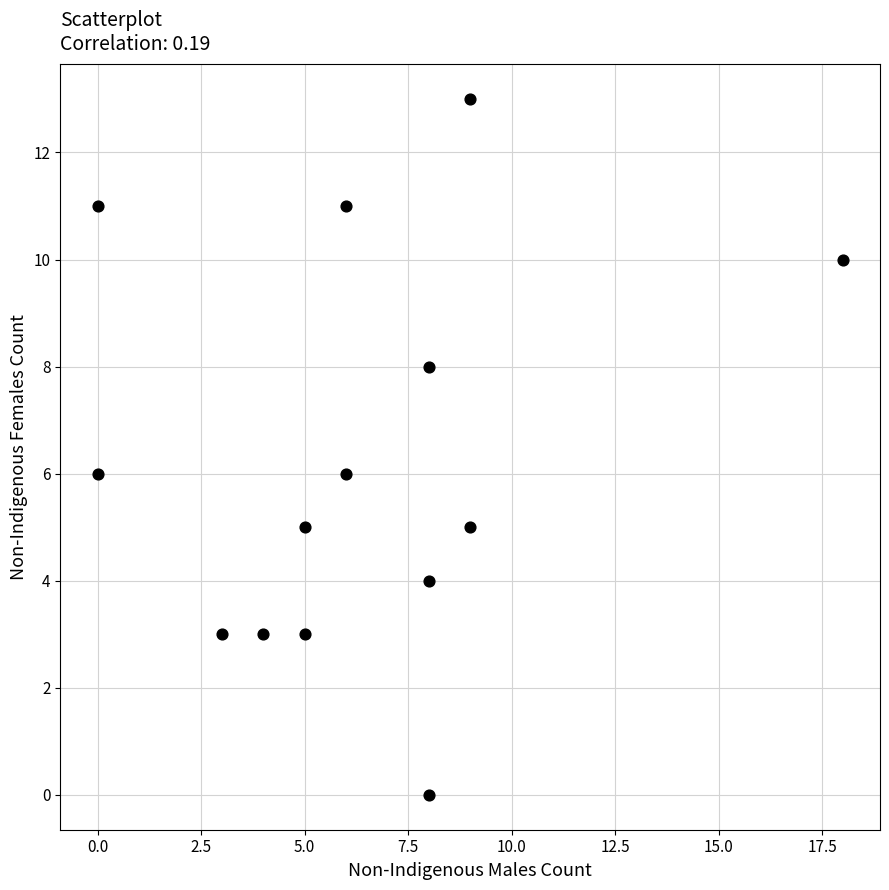

What is the range of Y values (max minus min)?

13